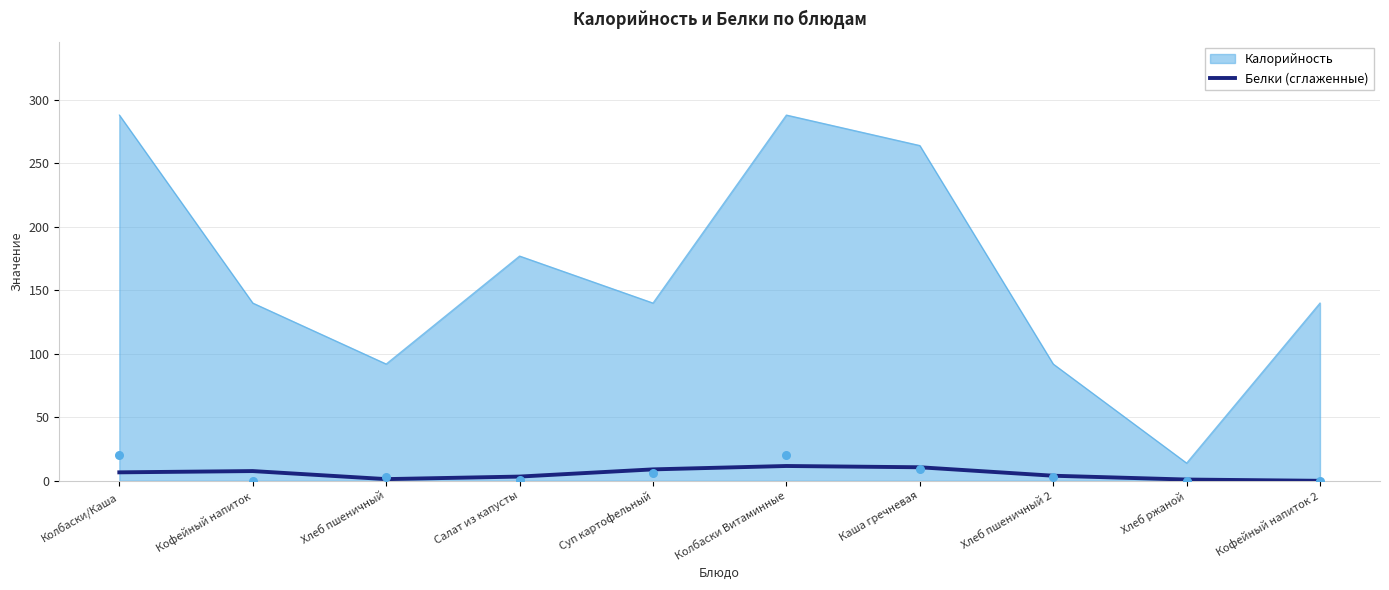

What is the highest value of the Калорийность series?

288.0